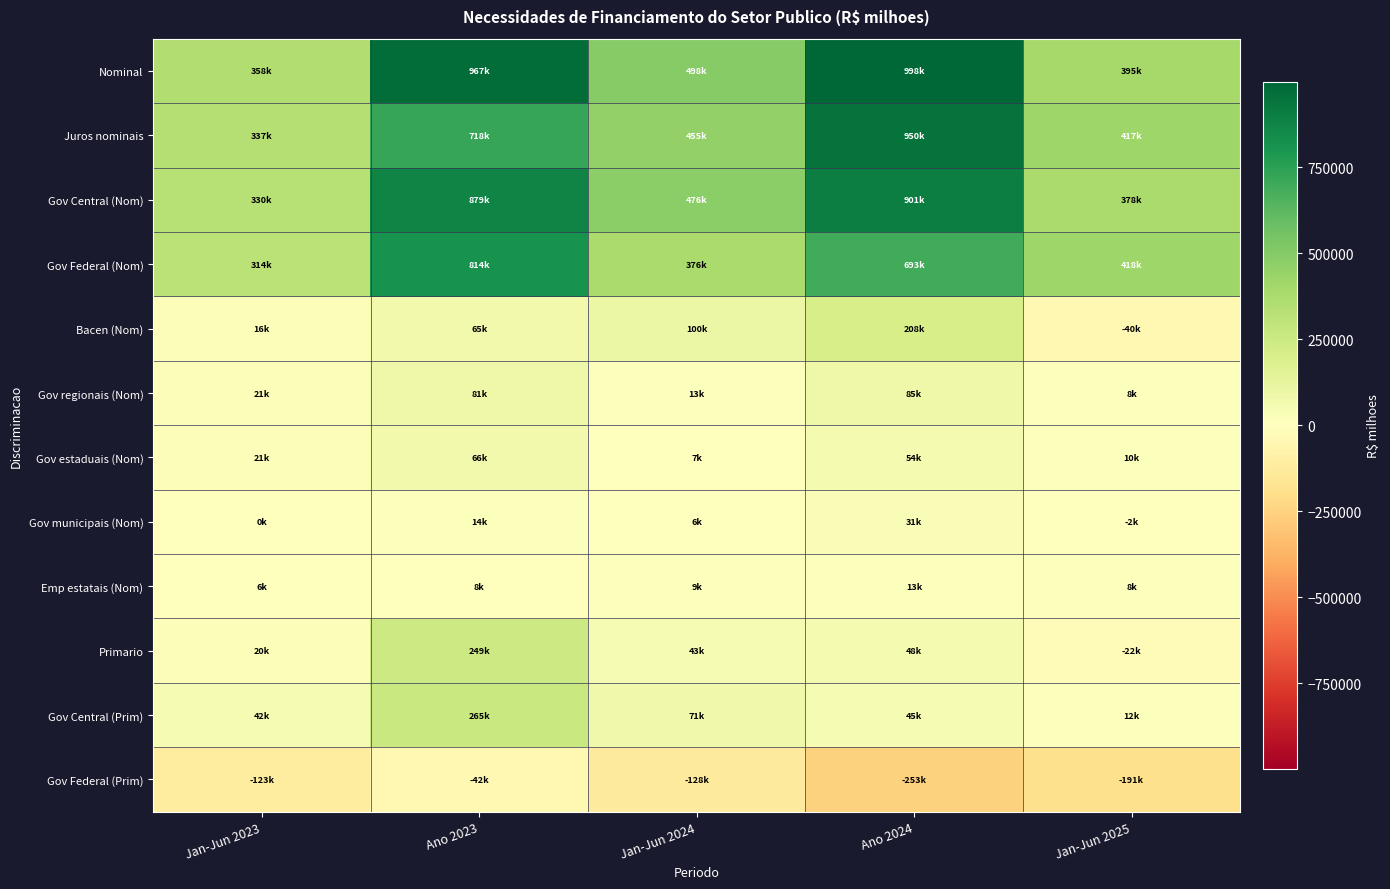

Reading right to left, extract all data points from this chart.

Nominal: Jan-Jun 2025=394637.2	Ano 2024=997975.7	Jan-Jun 2024=498225.2	Ano 2023=967417.4	Jan-Jun 2023=357691.4
Juros nominais: Jan-Jun 2025=416666.6	Ano 2024=950422.8	Jan-Jun 2024=454776.7	Ano 2023=718293.7	Jan-Jun 2023=337322.2
Gov Central (Nom): Jan-Jun 2025=378495.7	Ano 2024=900570.7	Jan-Jun 2024=476331.2	Ano 2023=879080.8	Jan-Jun 2023=330188.3
Gov Federal (Nom): Jan-Jun 2025=418024.4	Ano 2024=692508.2	Jan-Jun 2024=376150.1	Ano 2023=813604.8	Jan-Jun 2023=313854.2
Bacen (Nom): Jan-Jun 2025=-39528.7	Ano 2024=208062.5	Jan-Jun 2024=100181.1	Ano 2023=65476.1	Jan-Jun 2023=16334.1
Gov regionais (Nom): Jan-Jun 2025=7863.8	Ano 2024=84580.0	Jan-Jun 2024=13221.5	Ano 2023=80663.9	Jan-Jun 2023=21328.5
Gov estaduais (Nom): Jan-Jun 2025=10049.1	Ano 2024=53863.6	Jan-Jun 2024=6876.7	Ano 2023=66260.1	Jan-Jun 2023=21046.5
Gov municipais (Nom): Jan-Jun 2025=-2185.3	Ano 2024=30716.5	Jan-Jun 2024=6344.8	Ano 2023=14403.7	Jan-Jun 2023=282.0
Emp estatais (Nom): Jan-Jun 2025=8277.6	Ano 2024=12824.0	Jan-Jun 2024=8672.5	Ano 2023=7672.7	Jan-Jun 2023=6174.6
Primario: Jan-Jun 2025=-22029.5	Ano 2024=47552.9	Jan-Jun 2024=43448.5	Ano 2023=249123.7	Jan-Jun 2023=20369.2
Gov Central (Prim): Jan-Jun 2025=12323.1	Ano 2024=45364.3	Jan-Jun 2024=70639.9	Ano 2023=264532.8	Jan-Jun 2023=42326.7
Gov Federal (Prim): Jan-Jun 2025=-191400.5	Ano 2024=-253243.0	Jan-Jun 2024=-127850.6	Ano 2023=-42139.1	Jan-Jun 2023=-122785.2